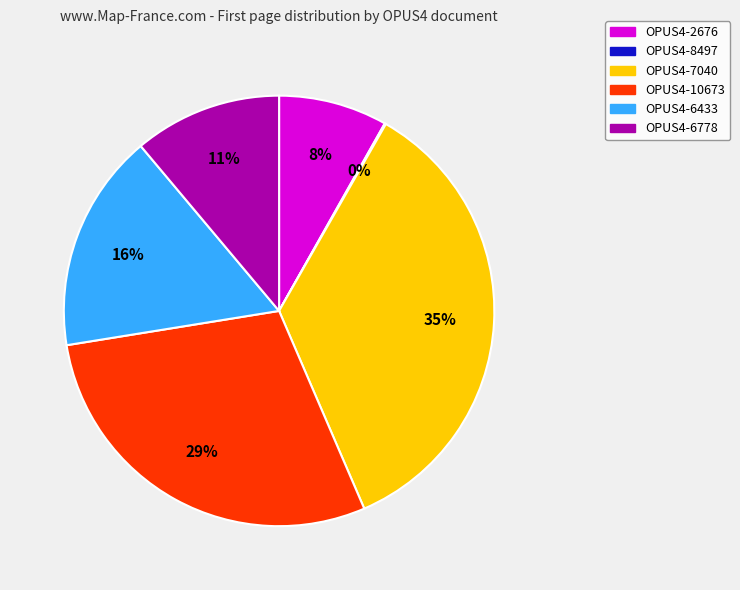

What percentage is the OPUS4-2676 slice, to the nearest percent?

8%